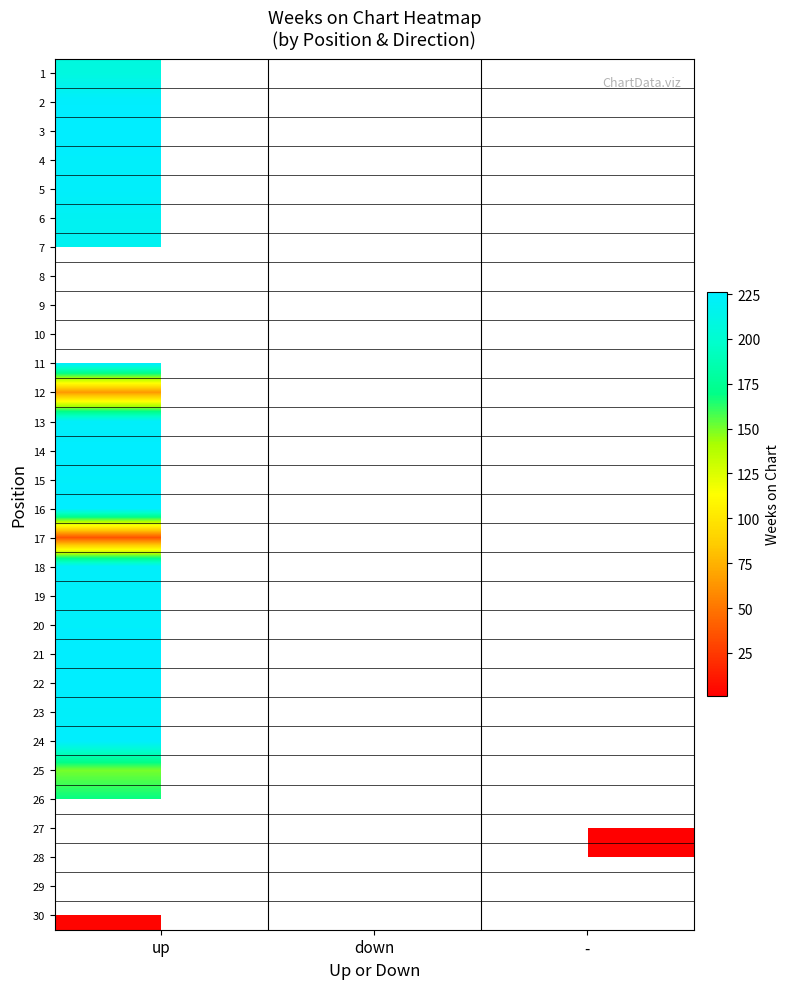

What is the highest value of the 5 series?

224.0